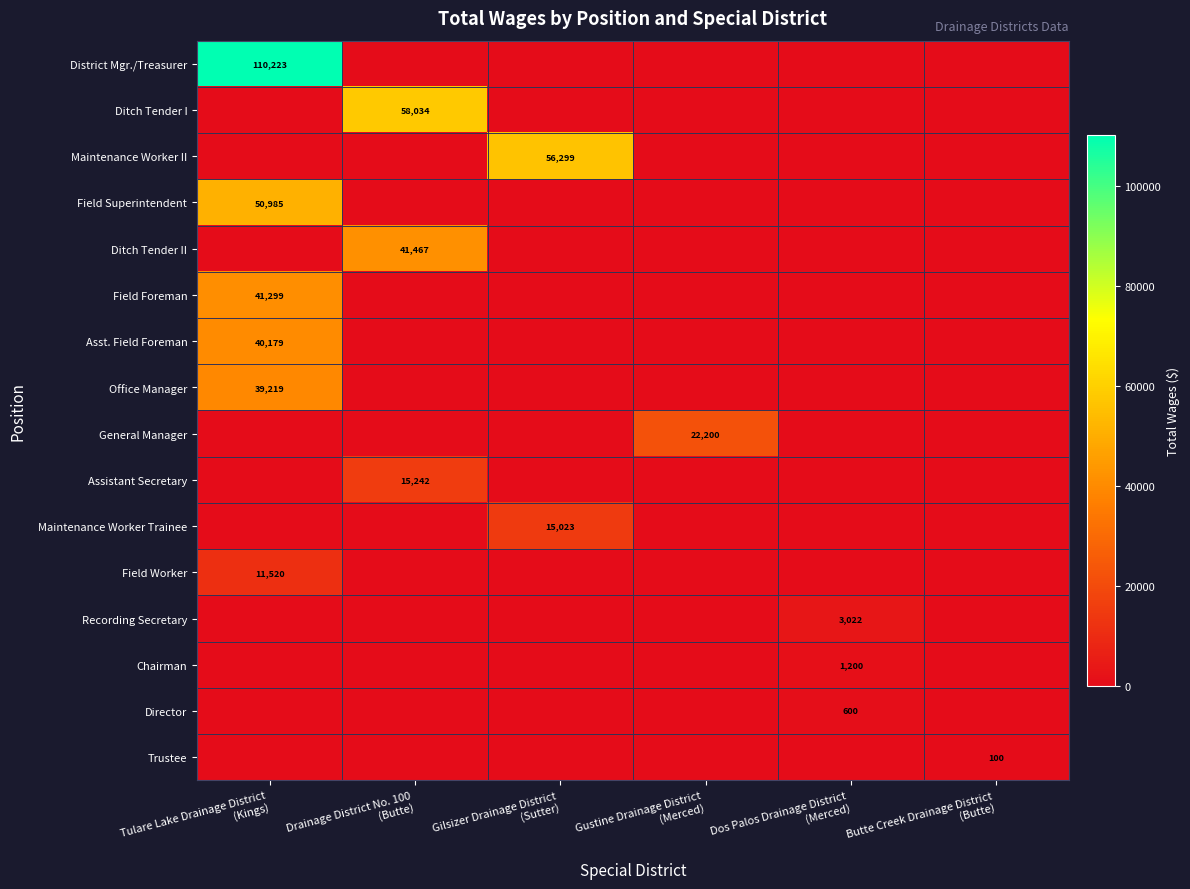

How many values in Field Superintendent are above zero?

1